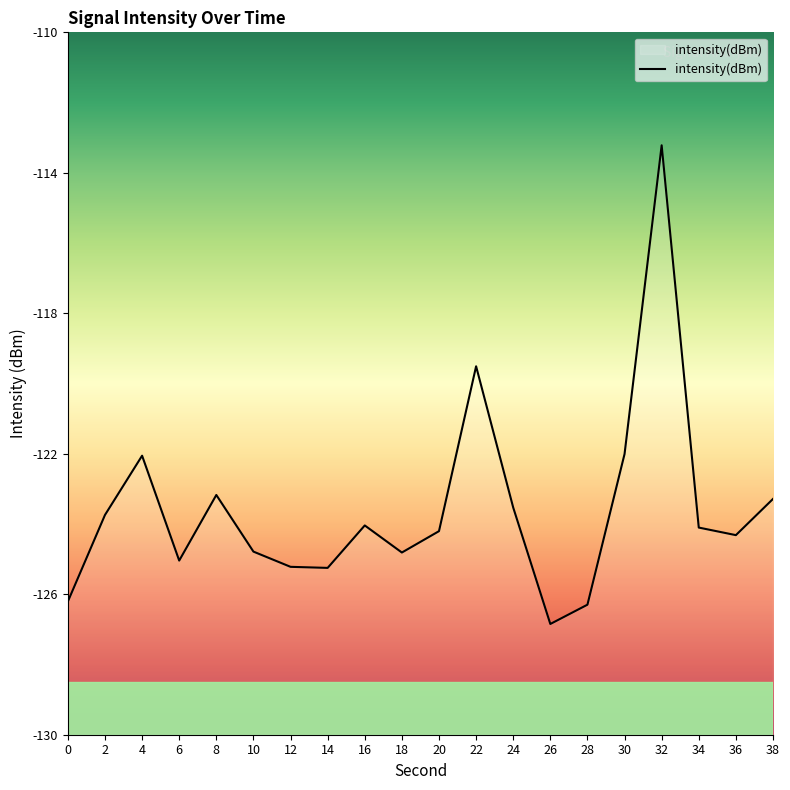

Reading right to left, list all the values displayed in this chart.

-123.3	-124.3	-124.1	-113.2	-122.0	-126.3	-126.8	-123.5	-119.5	-124.2	-124.8	-124.0	-125.2	-125.2	-124.8	-123.2	-125.0	-122.1	-123.7	-126.2